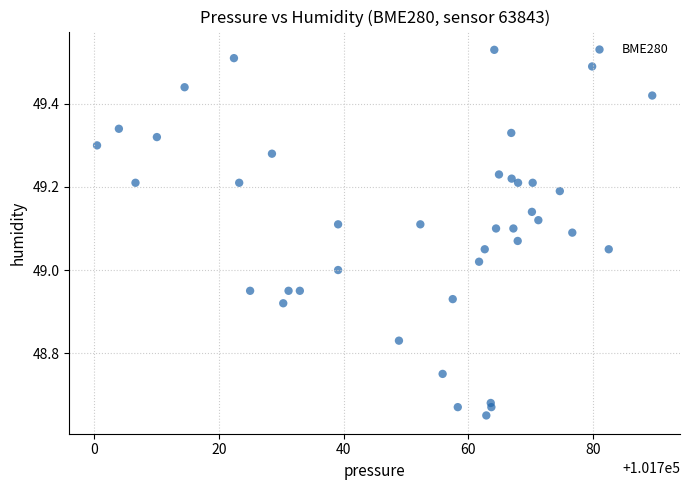

What is the range of X values (max minus min)?

89.0